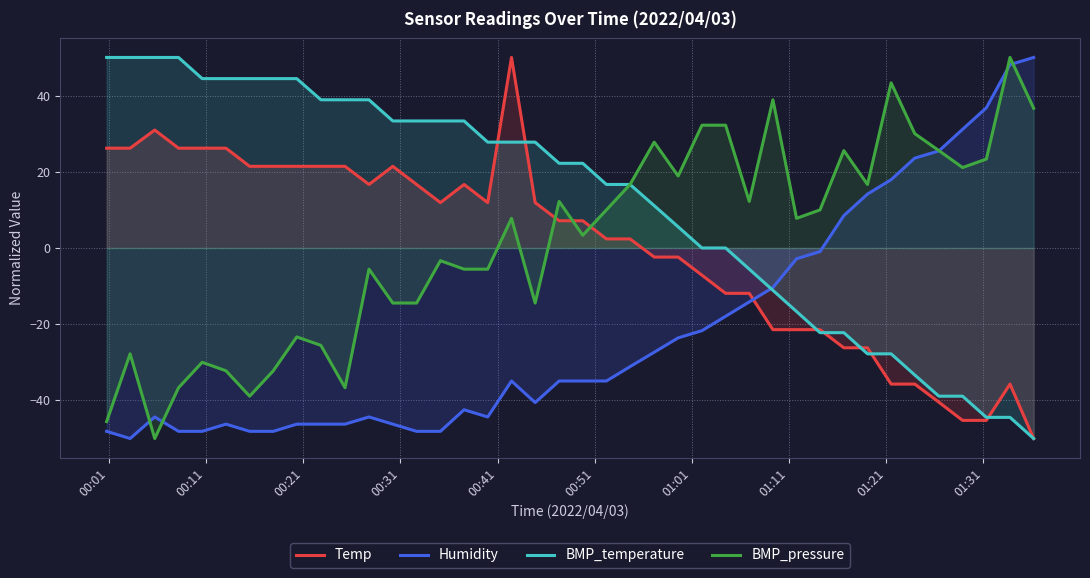

What is the minimum value shown in the chart?

-50.0